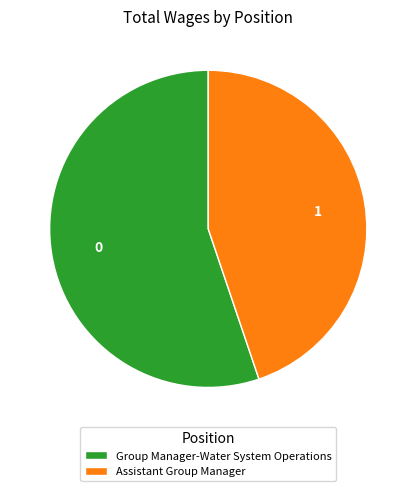

Which slice is the smallest?

Assistant Group Manager